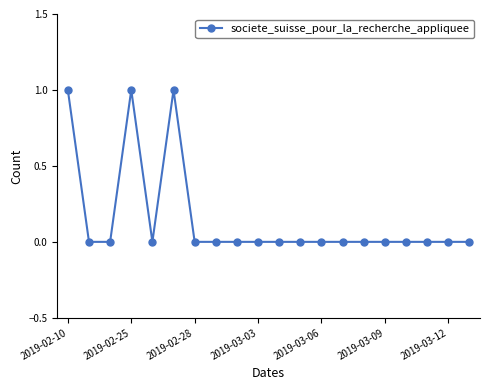

Reading left to right, transcribe all the data shown in this chart.

1	0	0	1	0	1	0	0	0	0	0	0	0	0	0	0	0	0	0	0